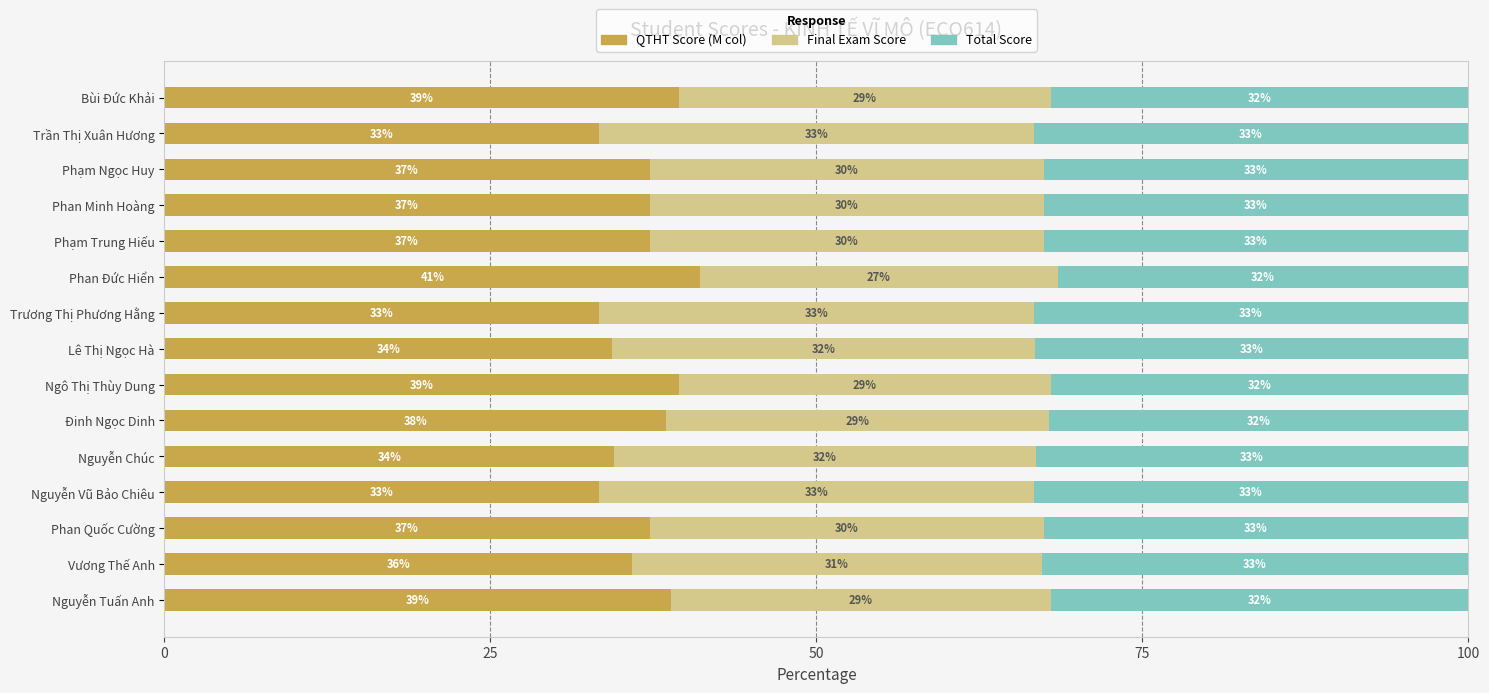

How many bars are there in total?

45